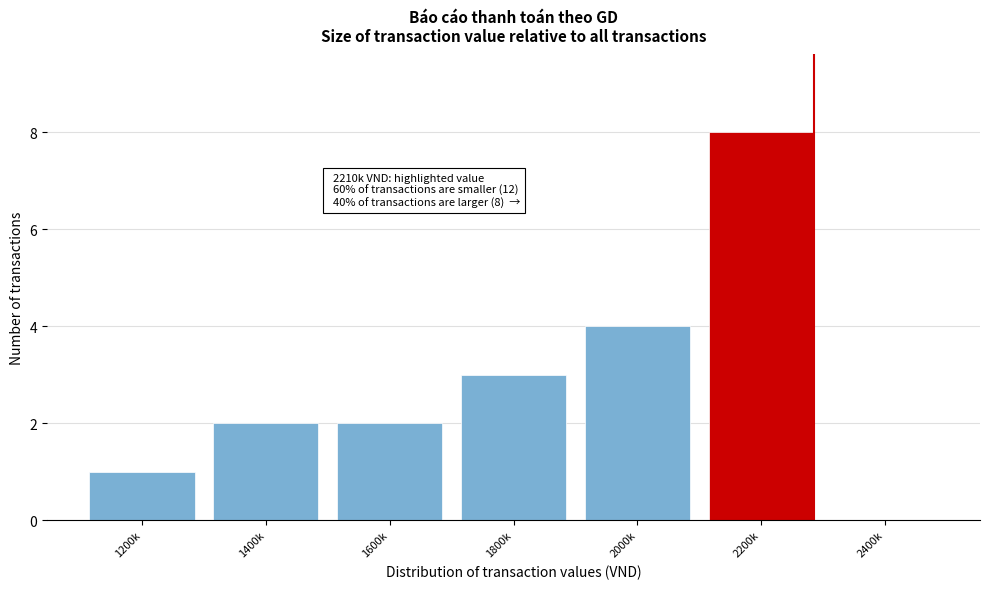

Reading left to right, list all the values displayed in this chart.

1200k=1	1400k=2	1600k=2	1800k=3	2000k=4	2200k=8	2400k=0